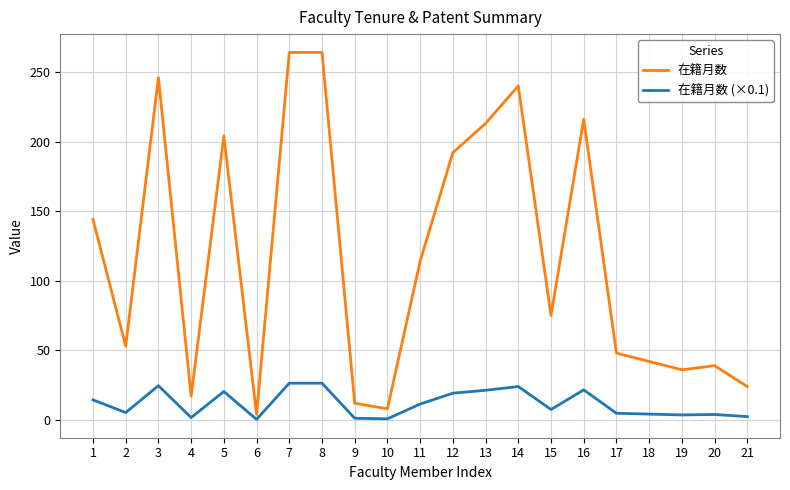

At which label is 在籍月数 closest to 134?

1